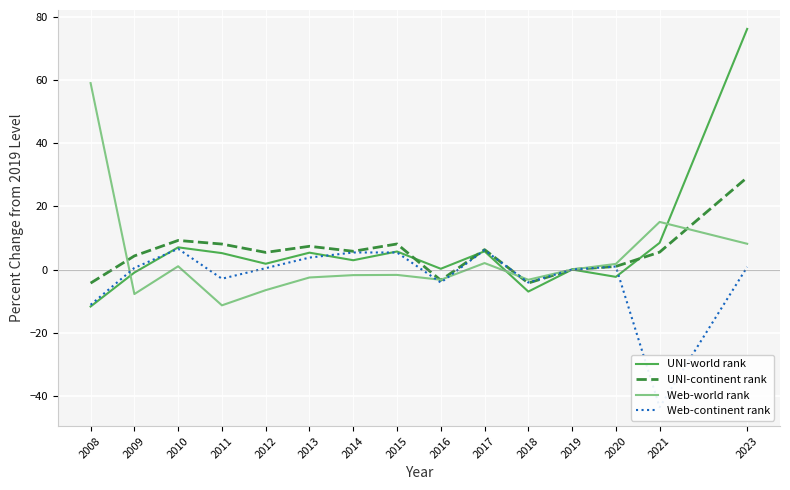

Rank the categories by Web-continent rank value from lowest to highest.

2021, 2008, 2016, 2018, 2011, 2019, 2012, 2009, 2023, 2020, 2013, 2014, 2015, 2017, 2010